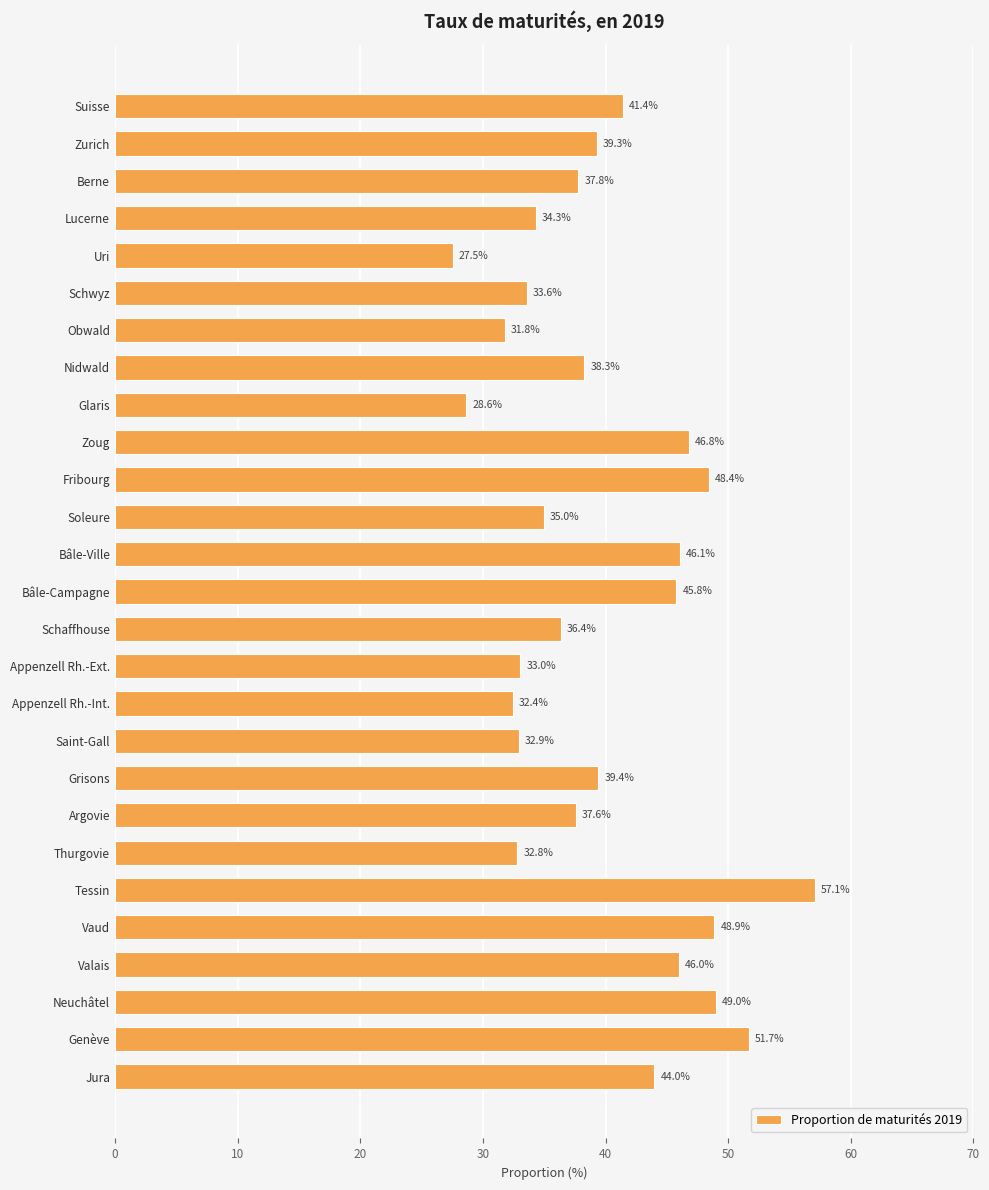

Which category has the highest value across all series?

Tessin